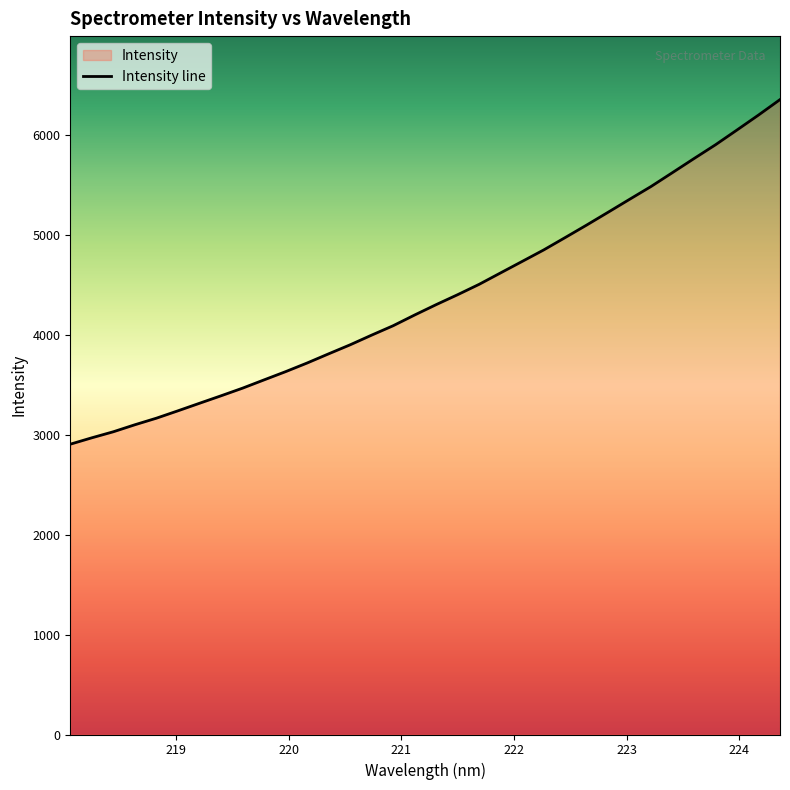

What is the label of the 23rd point from the left?

222.263